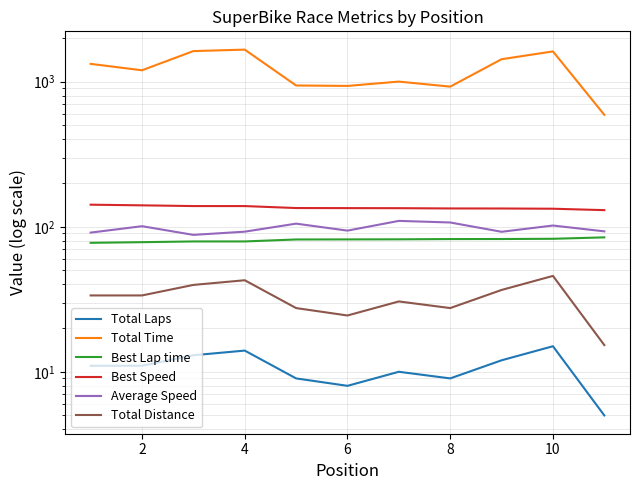

Count the number of categories in the chart.

11